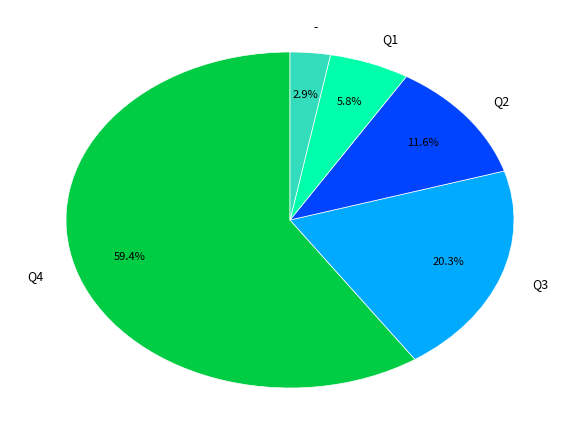

To the nearest percent, what is the difference between the Q3 and Q1 slice percentages?

14%